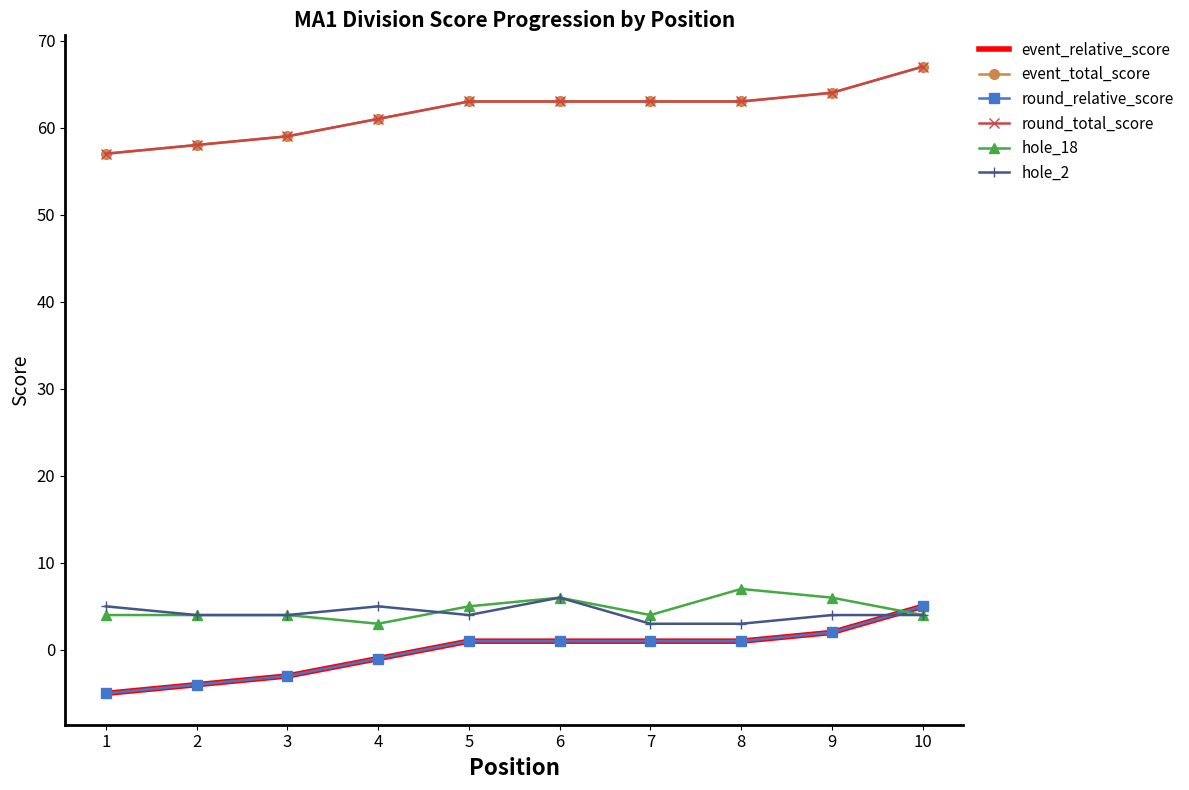

Read the event_total_score value at 4.

61